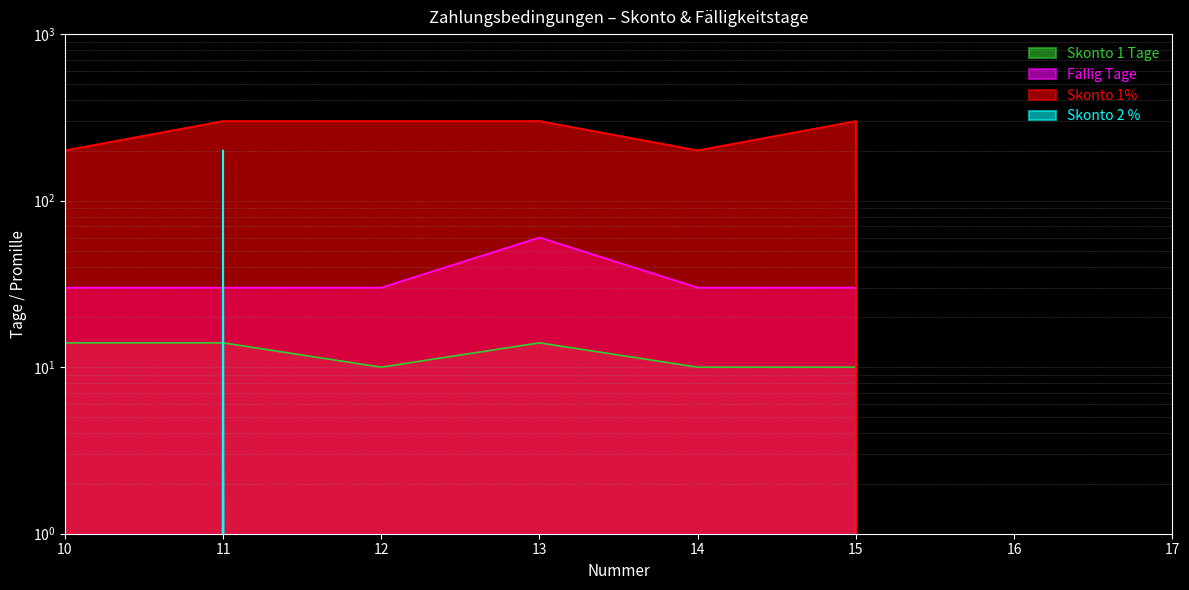

Reading left to right, what are all the values shown in this chart?

Skonto 1 Tage: 14	14	10	14	10	10	0	0
Fällig Tage: 30	30	30	60	30	30	0	0
Skonto 1%: 200	300	300	300	200	300	0	0
Skonto 2 %: 0	200	0	0	0	0	0	0